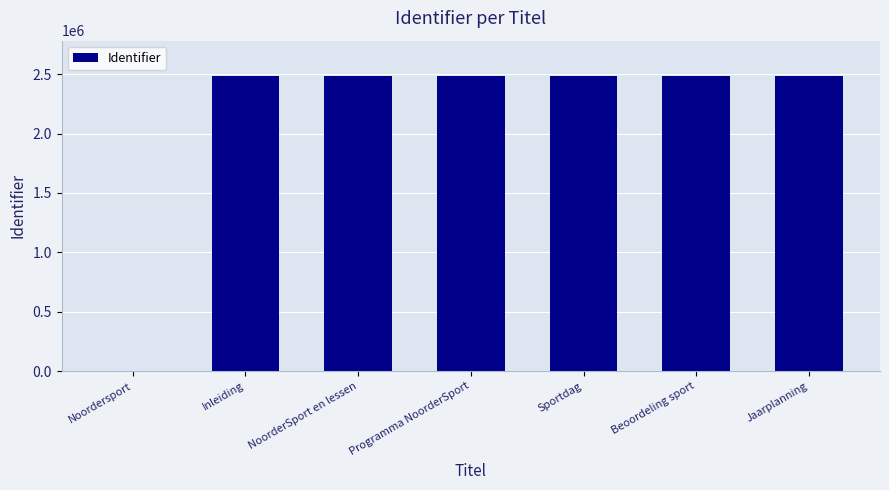

What is the maximum value shown in the chart?

2484351